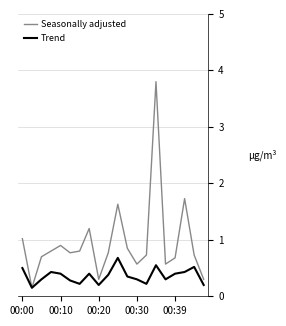

What is the maximum value for Seasonally adjusted?

3.8